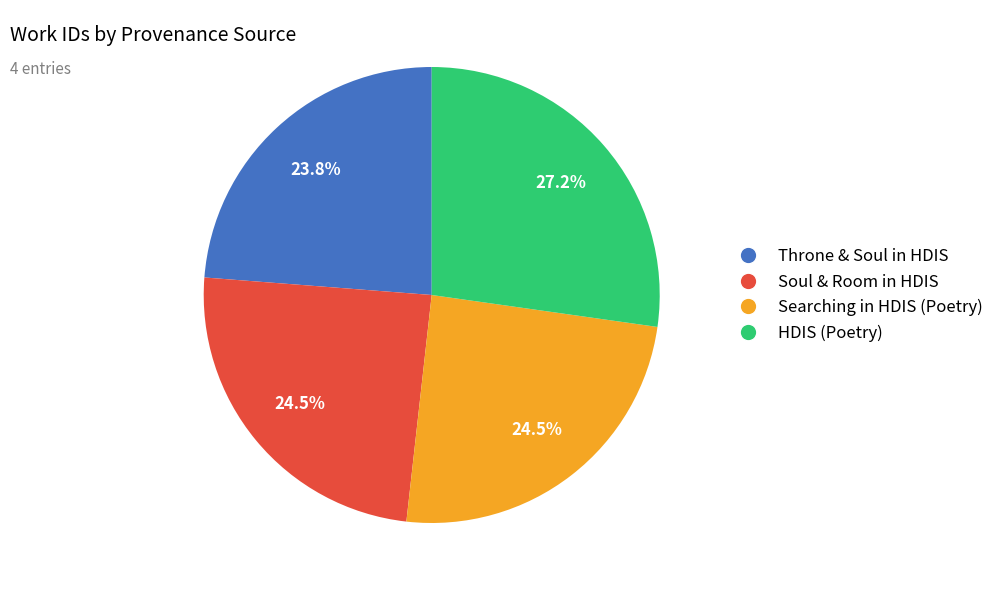

Is there a majority slice in this chart?

No